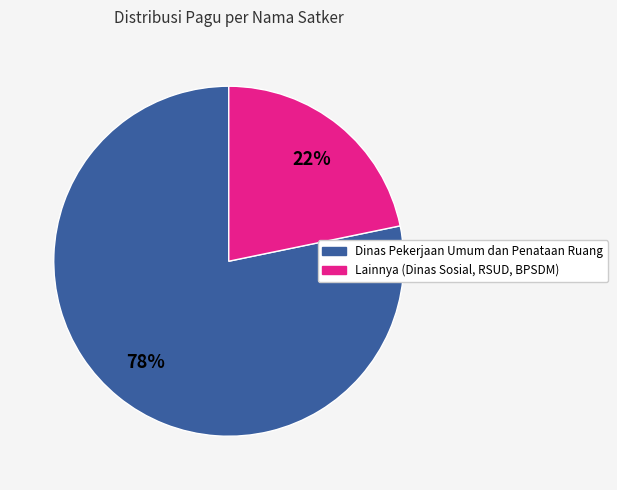

Is there any slice that represents more than half of the pie?

Yes